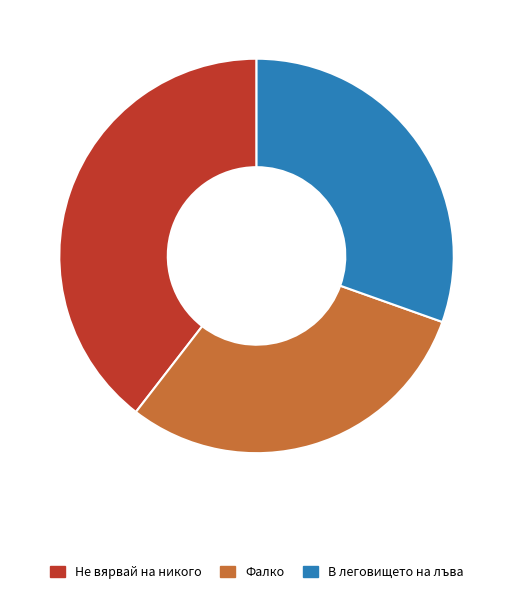

Approximately how many times larger is the value at В леговището на лъва compared to Фалко?

1.0